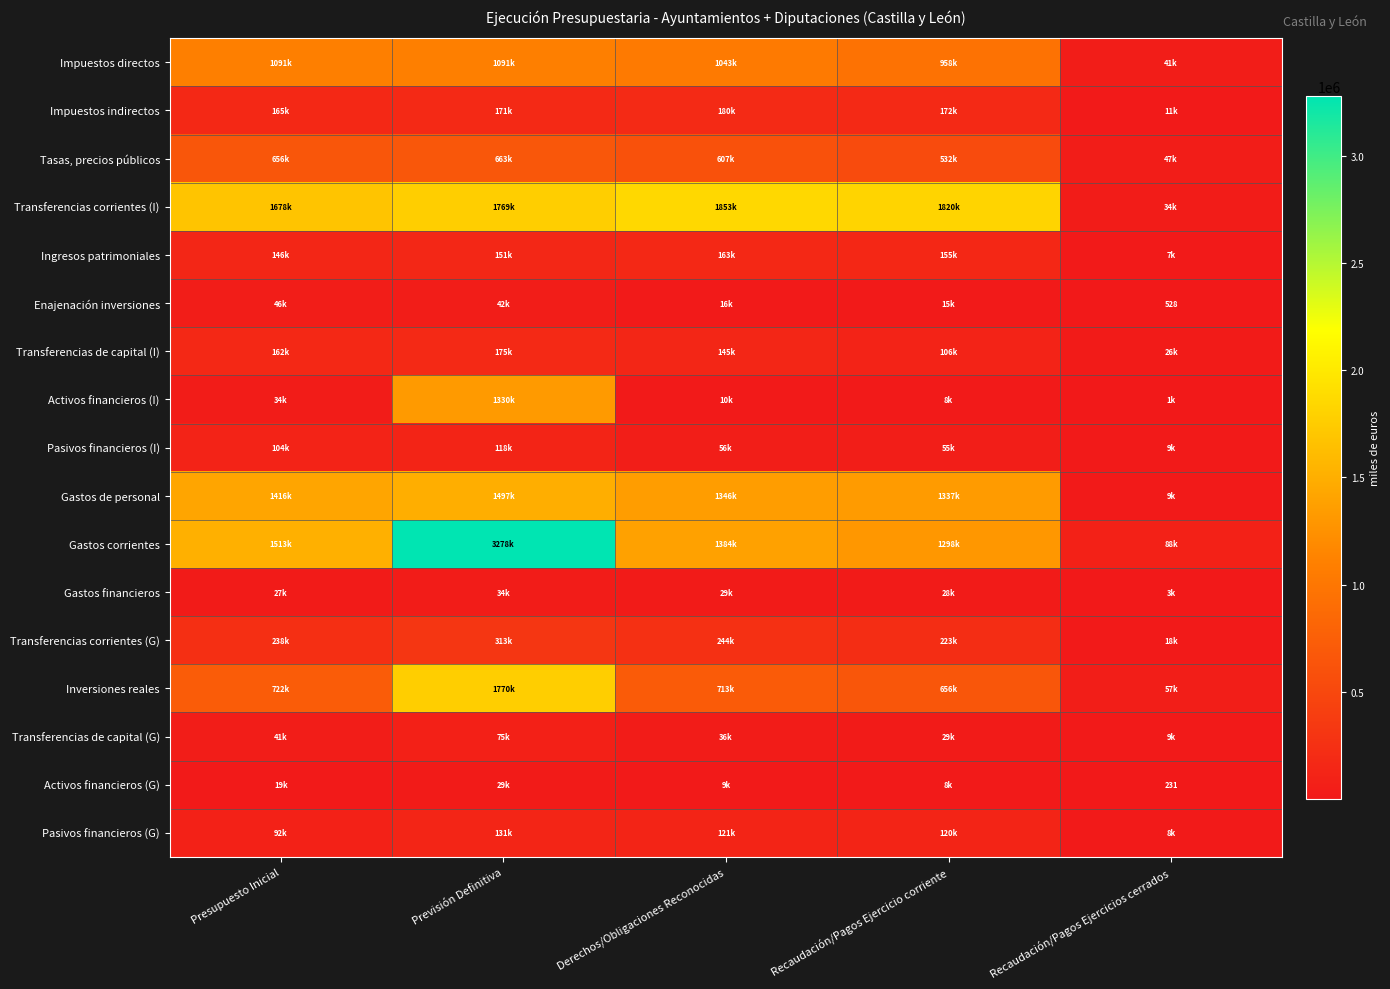

What is the difference between the highest and lowest values at Recaudación/Pagos Ejercicios cerrados?

87766.8